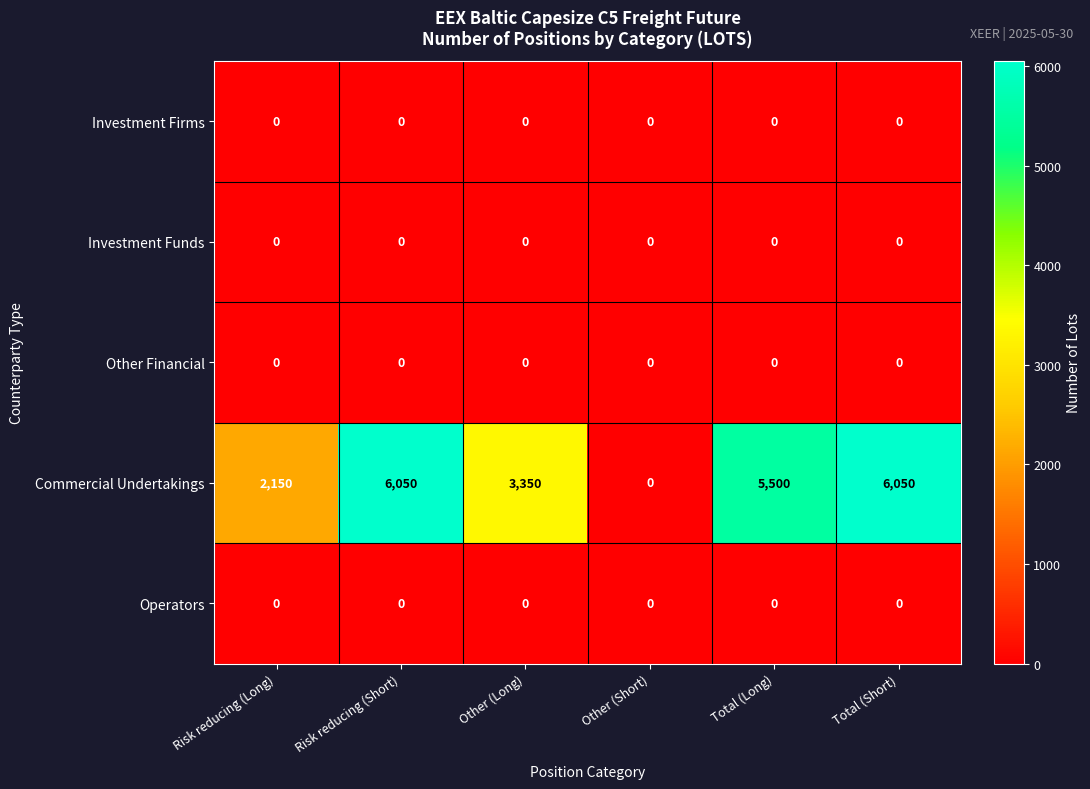

Is the value of Investment Firms at Total (Short) greater than the value of Commercial Undertakings at Other (Long)?

No